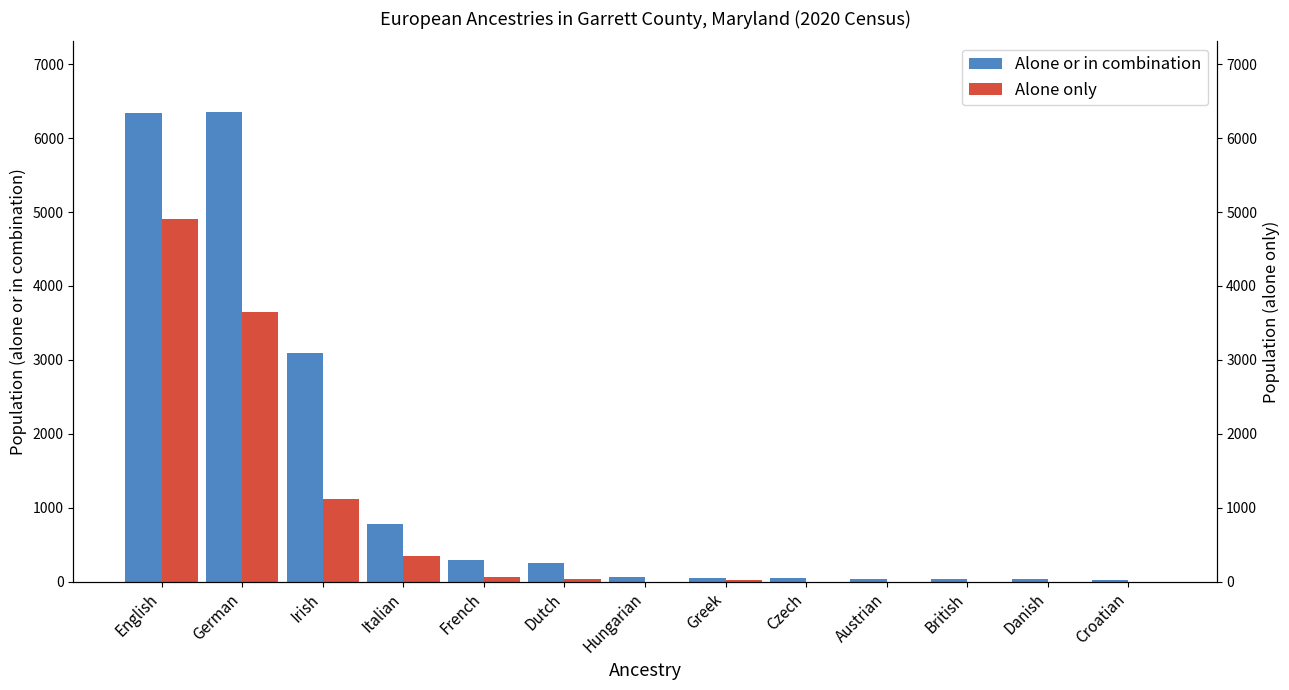

What position from the right is Danish?

2